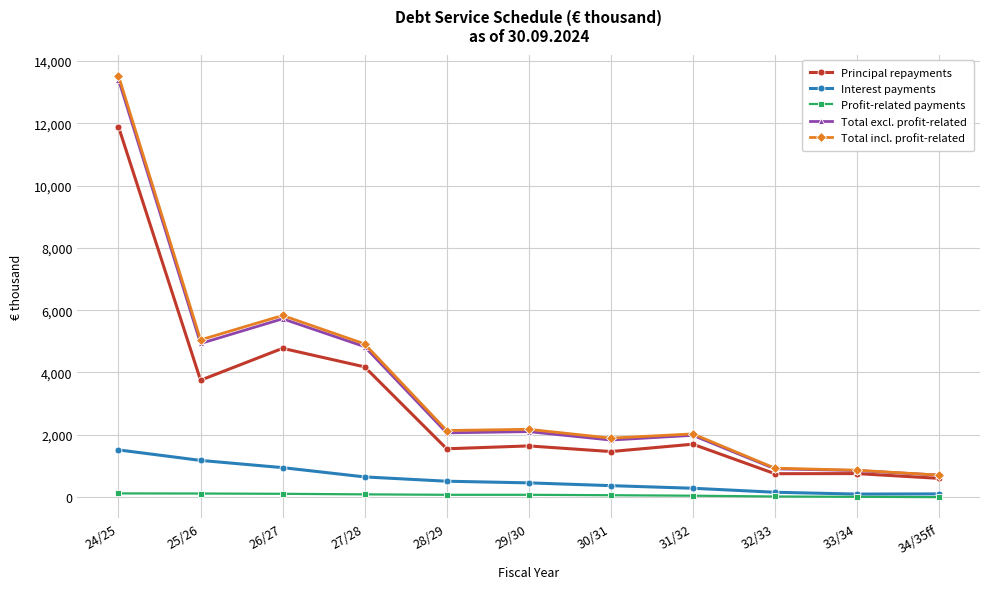

What is the label of the 10th point from the left?

33/34